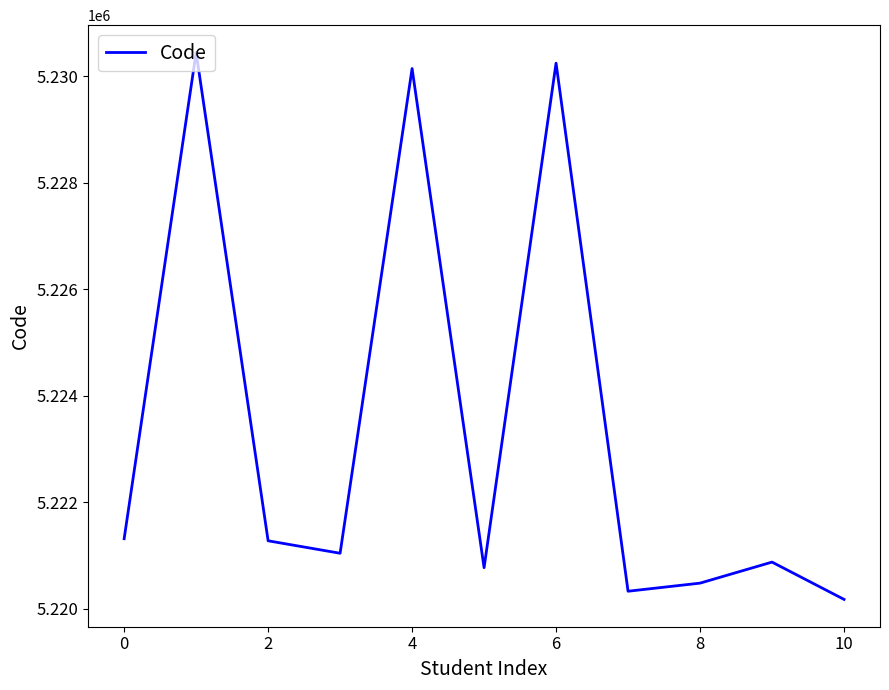

What is the smallest value displayed?

5220176